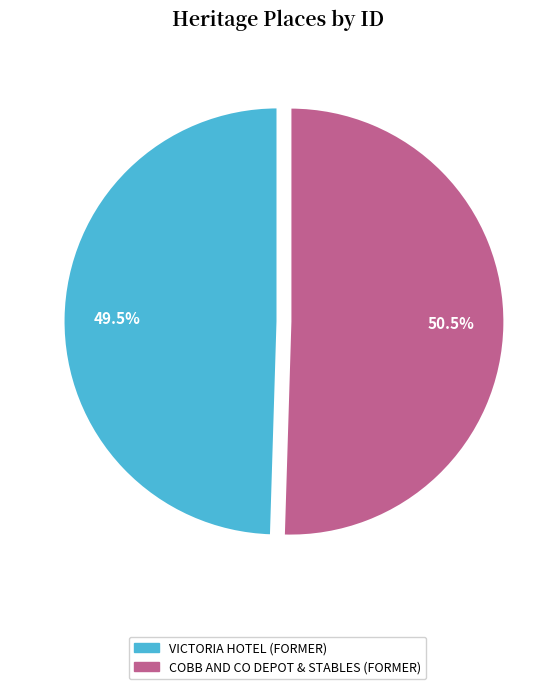

What portion of the pie excludes VICTORIA HOTEL (FORMER)?

50.5%